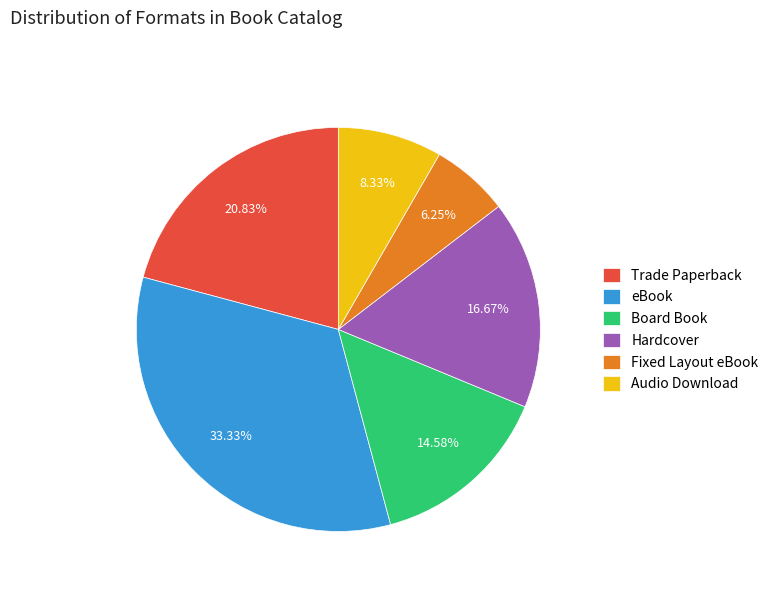

Which has a higher value, Trade Paperback or Board Book?

Trade Paperback